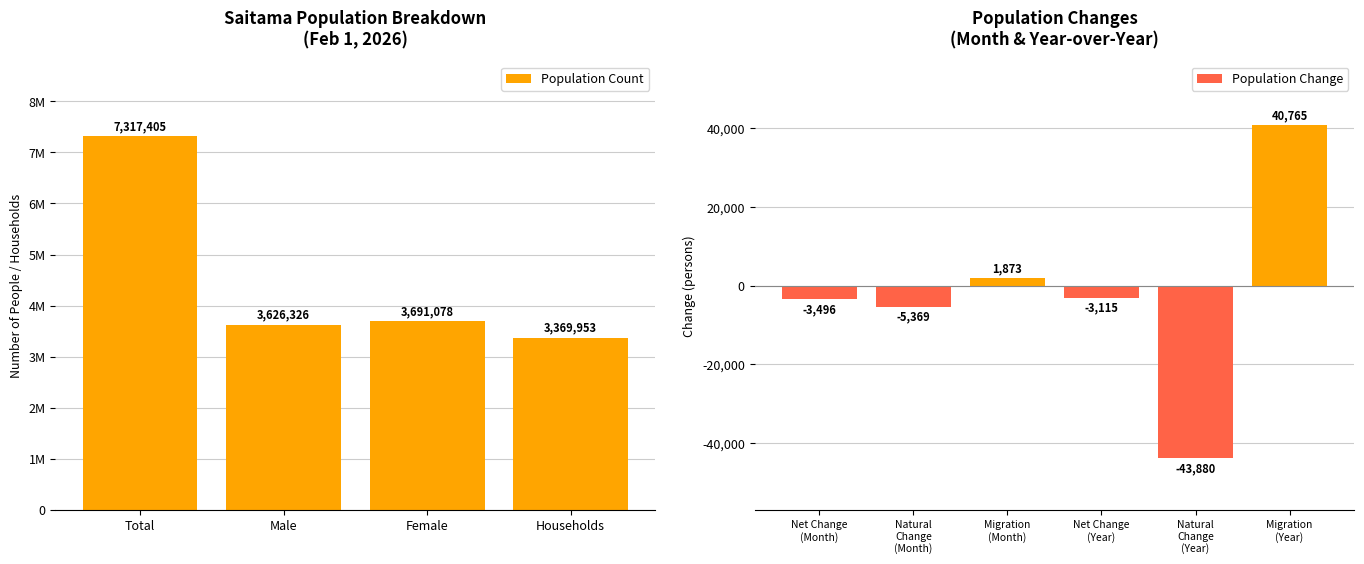

What is the maximum value shown in the chart?

7317405.0